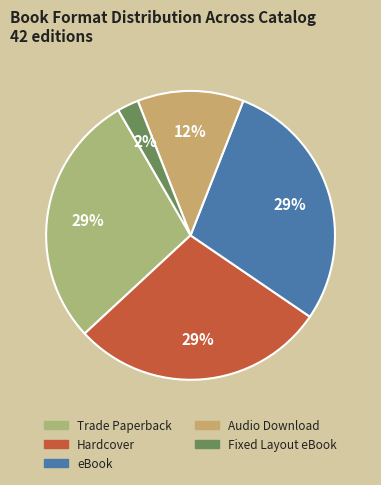

Is it true that Hardcover is 17% of the pie?

False